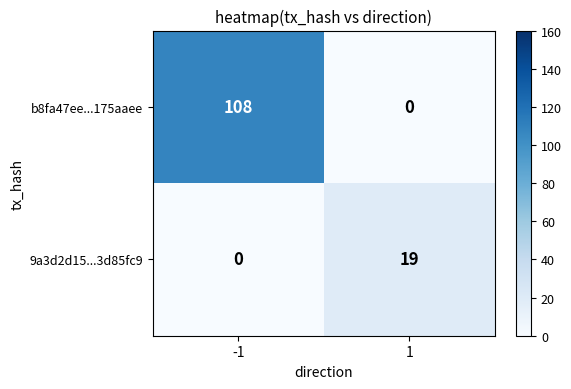

Which category has the highest value across all series?

-1